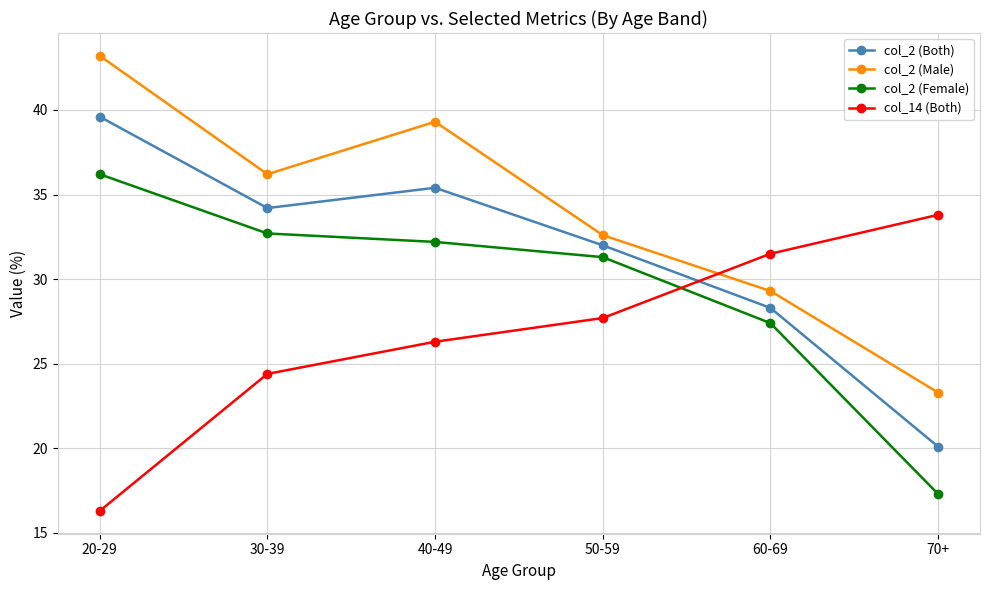

Read the col_2 (Both) value at 20-29.

39.6